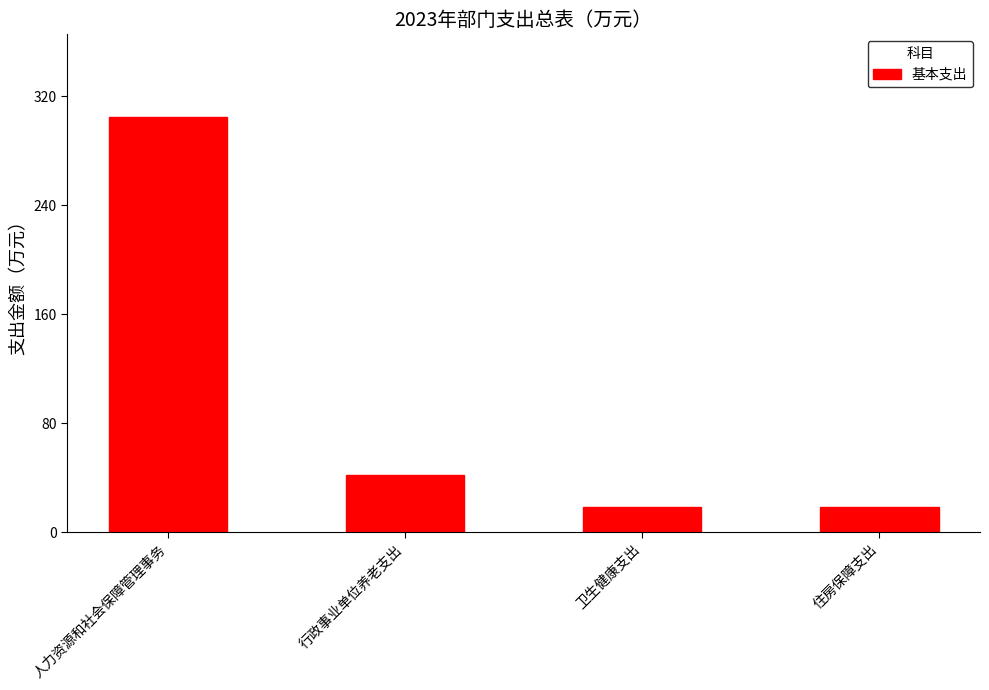

At which category does the chart reach its peak across all series?

人力资源和社会保障管理事务